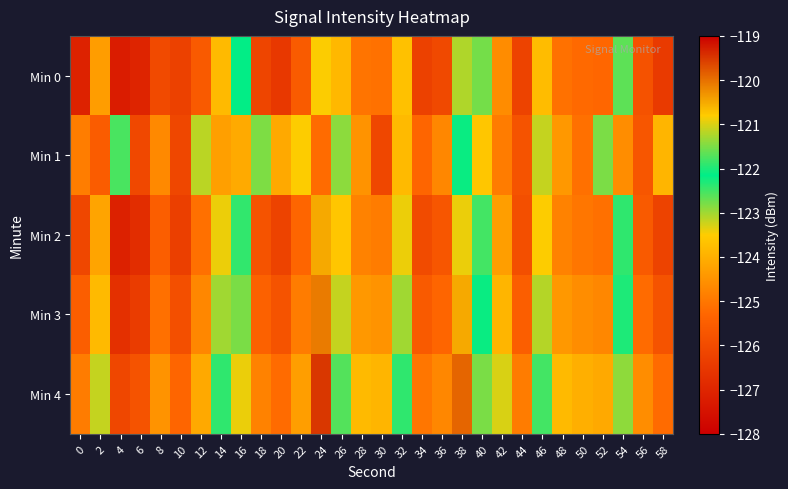

Reading left to right, list all the values displayed in this chart.

Min 0: 0=-127.1	2=-124.3	4=-127.2	6=-127.0	8=-126.0	10=-126.3	12=-125.6	14=-123.8	16=-122.1	18=-126.2	20=-126.5	22=-125.6	24=-120.8	26=-123.8	28=-125.0	30=-125.1	32=-123.7	34=-126.3	36=-126.0	38=-121.2	40=-122.8	42=-124.6	44=-126.2	46=-123.8	48=-125.1	50=-125.2	52=-125.3	54=-122.6	56=-125.8	58=-126.4
Min 1: 0=-124.9	2=-125.5	4=-122.5	6=-126.1	8=-124.7	10=-126.1	12=-123.1	14=-124.3	16=-124.1	18=-121.5	20=-124.1	22=-123.5	24=-125.2	26=-122.9	28=-124.5	30=-126.1	32=-123.8	34=-125.3	36=-124.7	38=-122.1	40=-123.6	42=-124.9	44=-125.8	46=-123.2	48=-124.4	50=-125.1	52=-122.8	54=-124.6	56=-125.7	58=-123.9
Min 2: 0=-126.1	2=-124.2	4=-127.1	6=-126.8	8=-125.5	10=-126.3	12=-125.1	14=-123.4	16=-121.9	18=-125.8	20=-126.2	22=-125.3	24=-120.5	26=-123.6	28=-124.8	30=-124.9	32=-123.4	34=-126.0	36=-125.7	38=-120.9	40=-122.5	42=-124.3	44=-125.9	46=-123.5	48=-124.8	50=-125.0	52=-125.1	54=-122.4	56=-125.6	58=-126.2
Min 3: 0=-125.5	2=-123.8	4=-126.7	6=-126.4	8=-125.1	10=-125.9	12=-124.7	14=-123.0	16=-121.5	18=-125.4	20=-125.8	22=-124.9	24=-120.1	26=-123.2	28=-124.4	30=-124.5	32=-123.0	34=-125.6	36=-125.3	38=-120.5	40=-122.1	42=-123.9	44=-125.5	46=-123.1	48=-124.4	50=-124.6	52=-124.7	54=-122.0	56=-125.2	58=-125.8
Min 4: 0=-124.9	2=-123.2	4=-126.1	6=-125.8	8=-124.5	10=-125.3	12=-124.1	14=-122.4	16=-120.9	18=-124.8	20=-125.2	22=-124.3	24=-119.5	26=-122.6	28=-123.8	30=-123.9	32=-122.4	34=-125.0	36=-124.7	38=-119.9	40=-121.5	42=-123.3	44=-124.9	46=-122.5	48=-123.8	50=-124.0	52=-124.1	54=-121.4	56=-124.6	58=-125.2